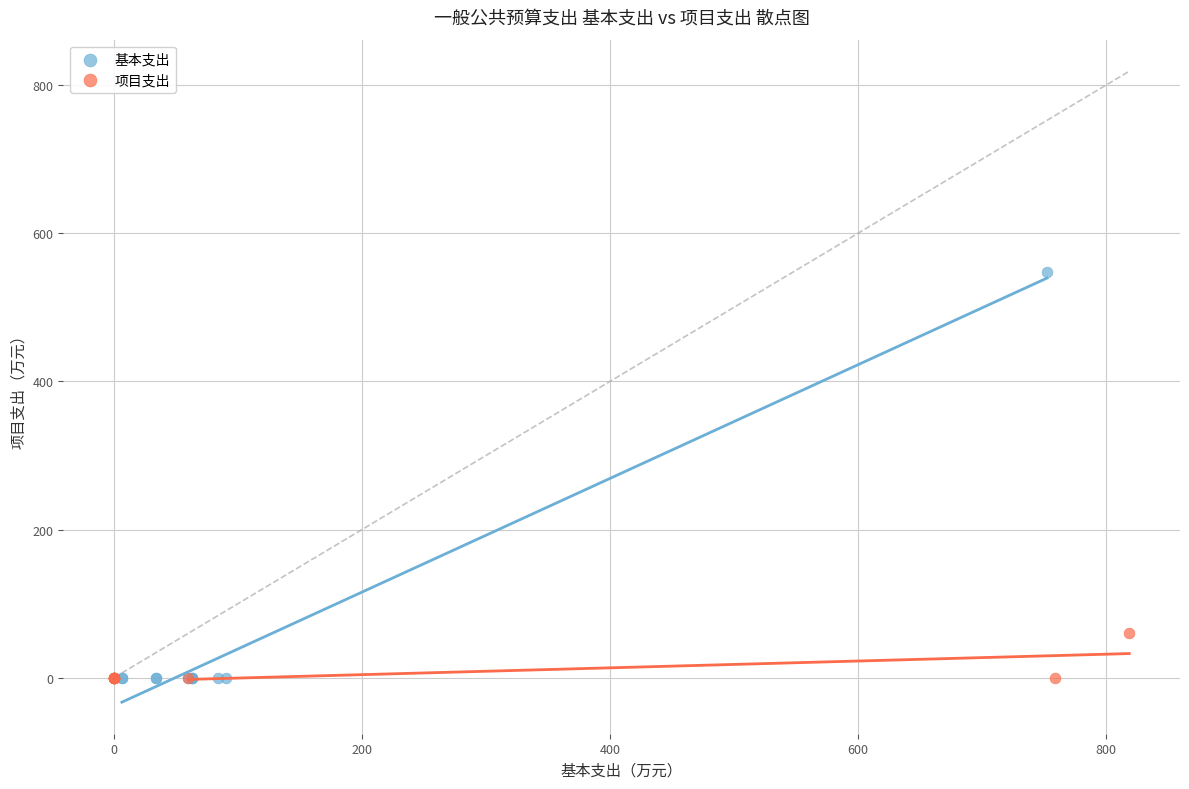

Which series has the widest spread of Y values?

基本支出